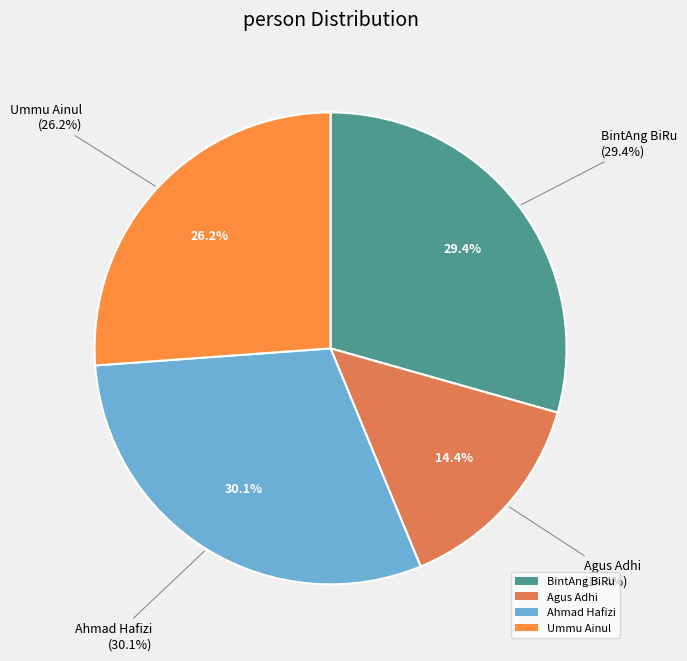

Is there a majority slice in this chart?

No